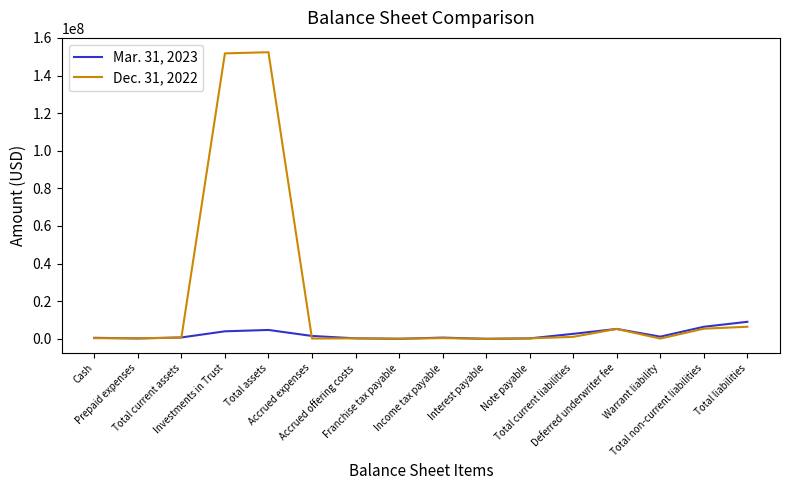

What is the greatest value displayed?

152392570